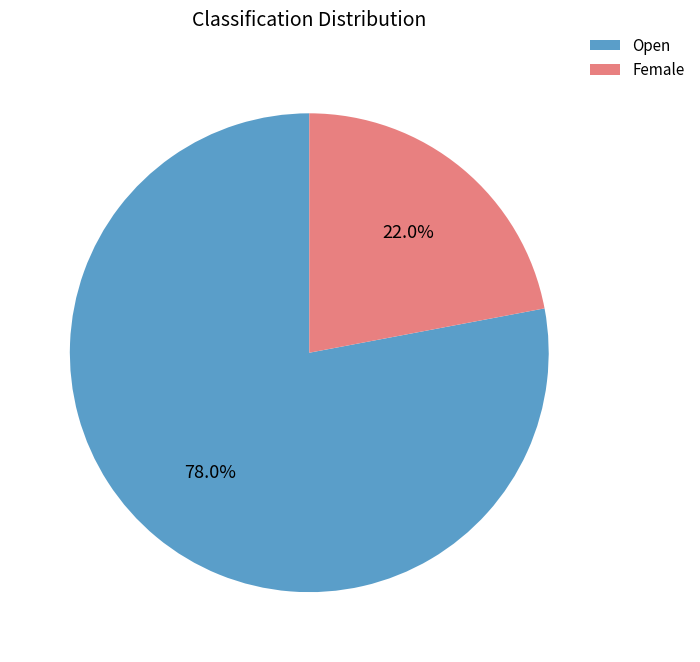

Which category has the smallest portion of the pie?

Female